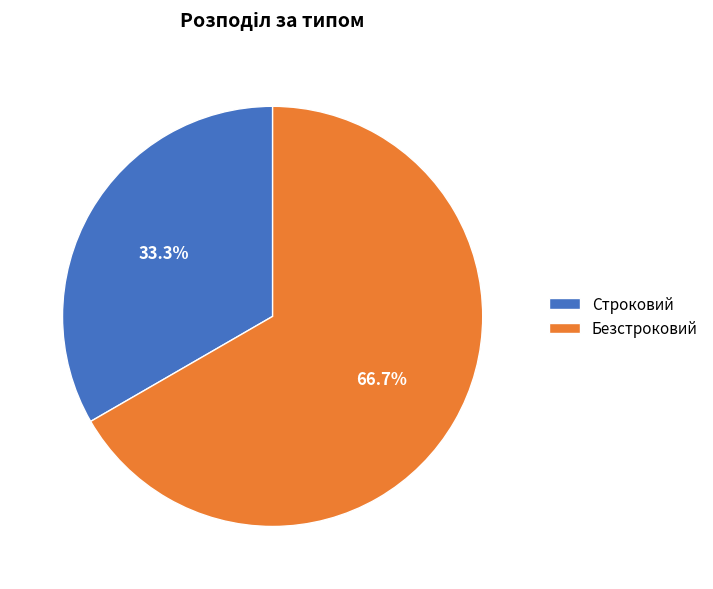

Is there any slice that represents more than half of the pie?

Yes